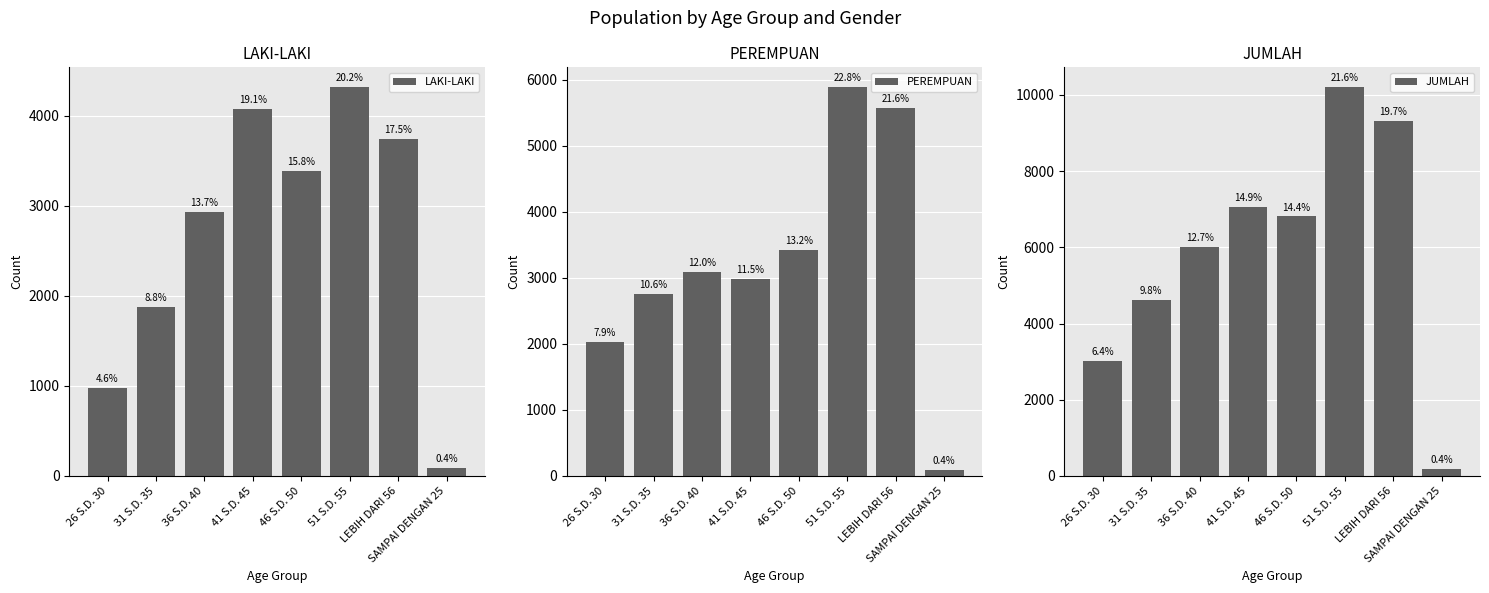

What position from the left is 36 S.D. 40?

3